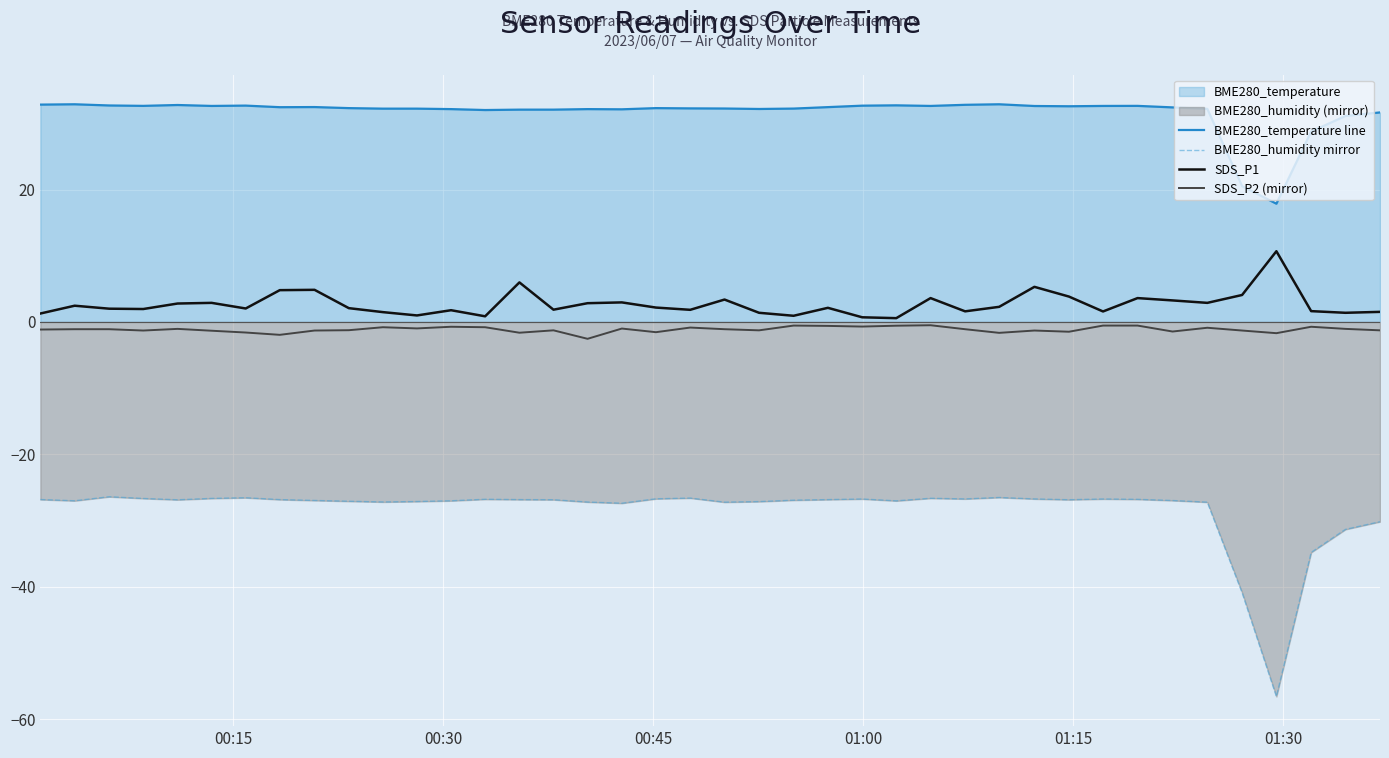

What is the difference between the maximum and minimum values in the BME280_temperature line series?

15.0